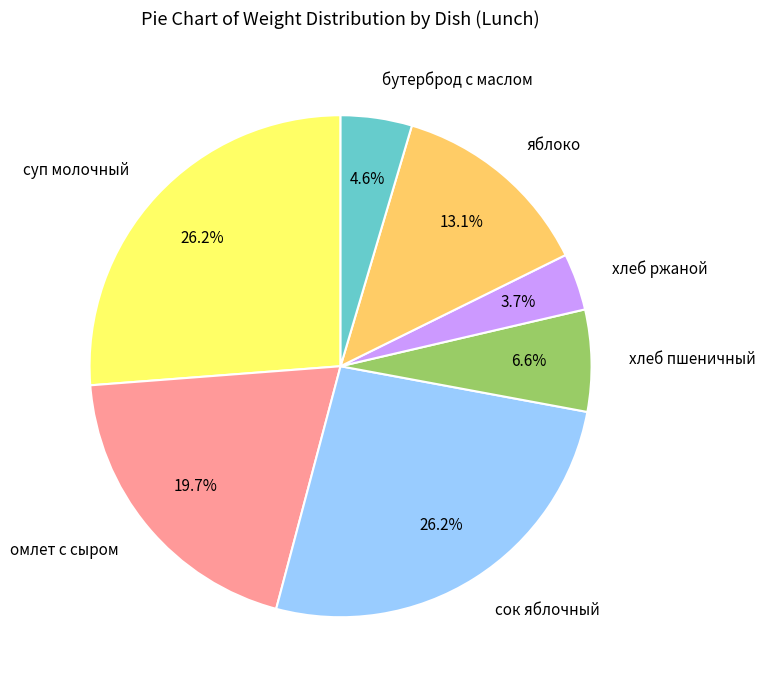

Count the number of slices in the pie.

7